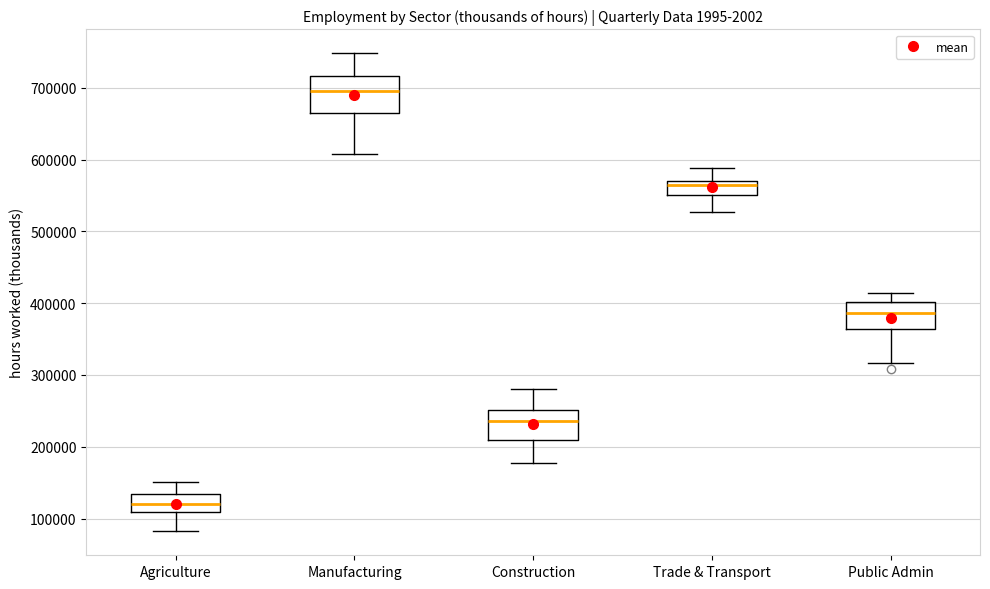

Which box's median line is the highest?

Manufacturing